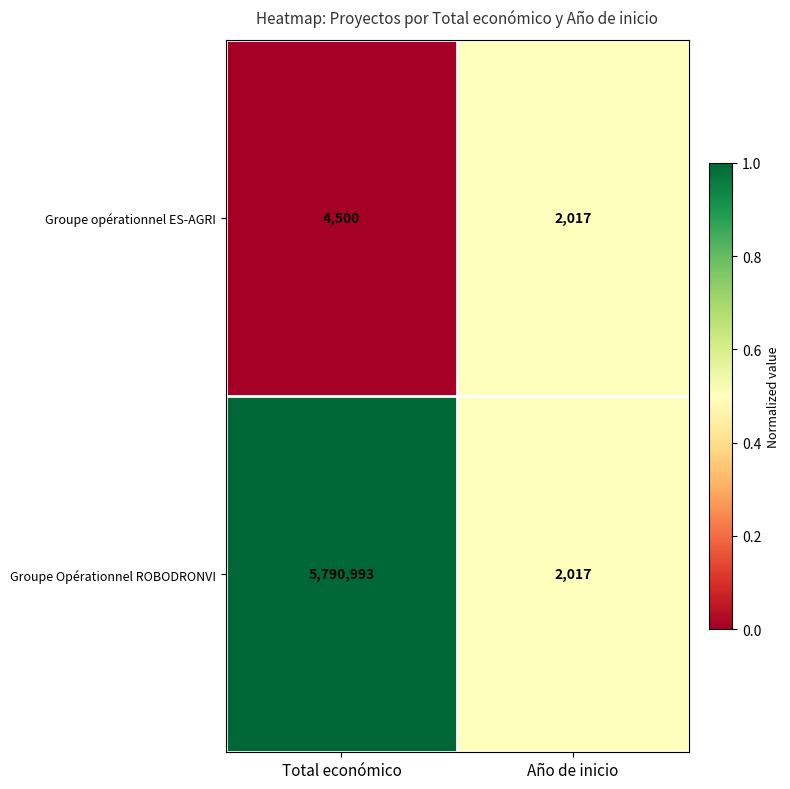

At which category is the sum across all series the highest?

Total económico